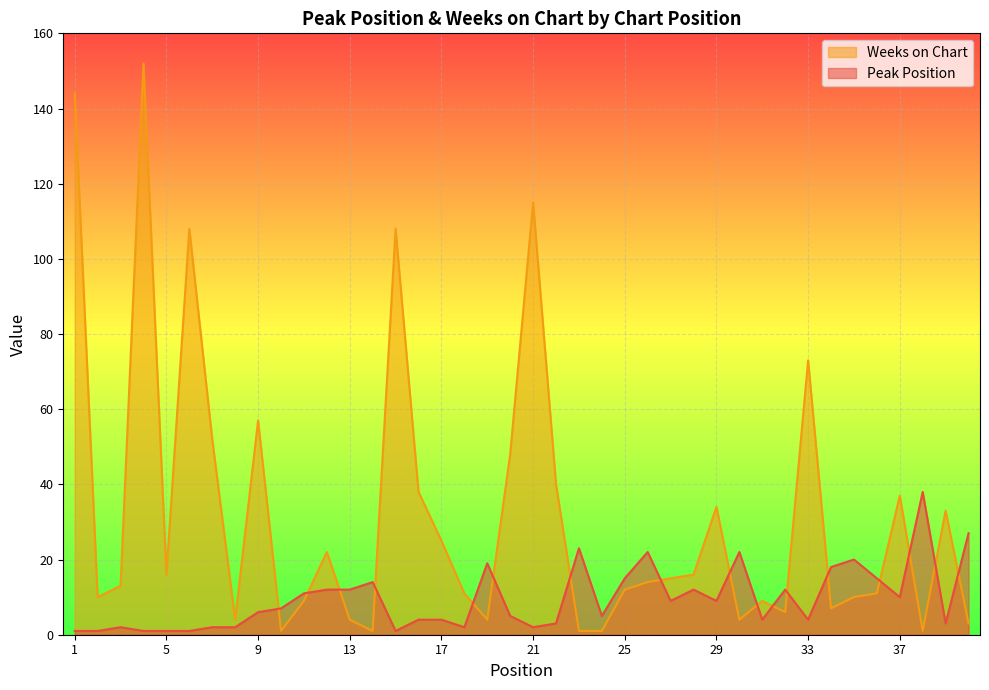

The value of Peak Position at 18 is 2. True or false?

True